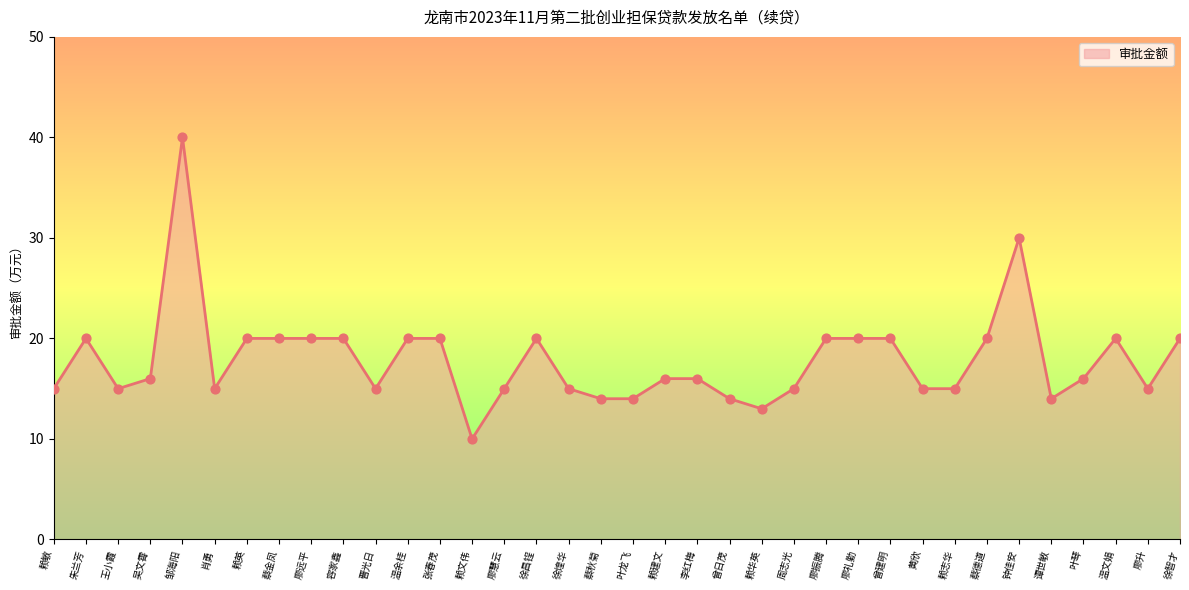

Between 廖礼勤 and 曾日茂, which is larger?

廖礼勤